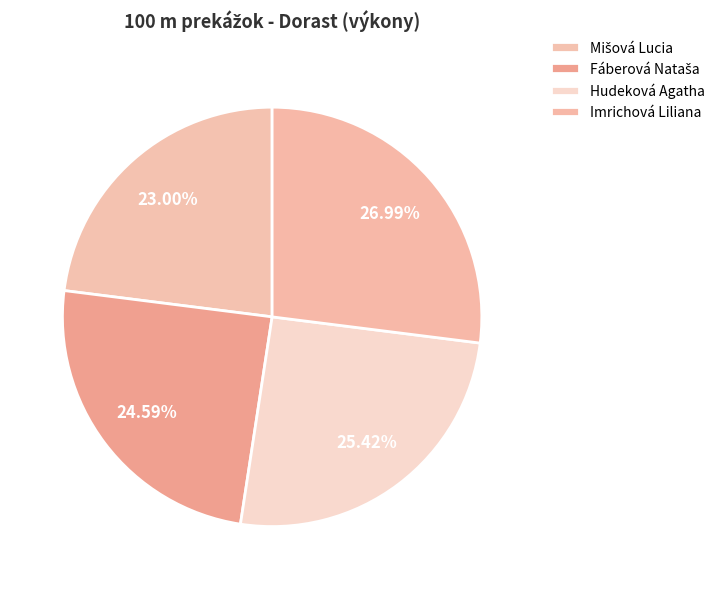

What is the change in value from Mišová Lucia to Hudeková Agatha?

+1.8